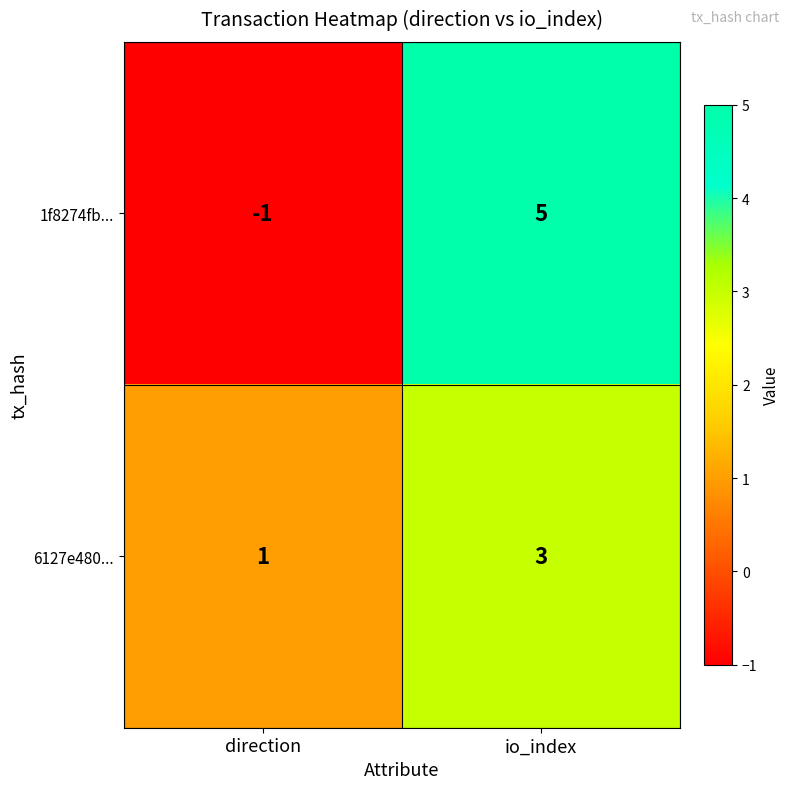

At how many categories does at least one series exceed 2?

1